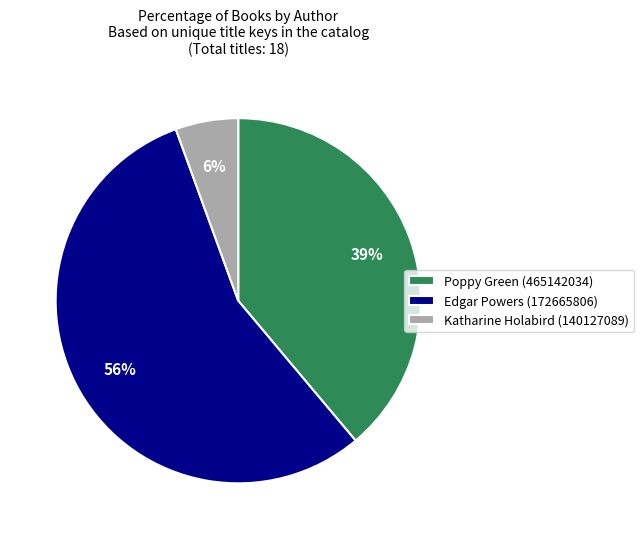

Which slice is the largest?

Edgar Powers (172665806)